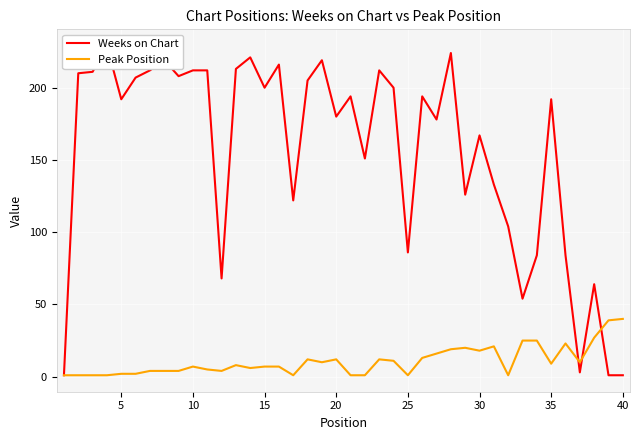

The Peak Position series shows 7 at 10. True or false?

True